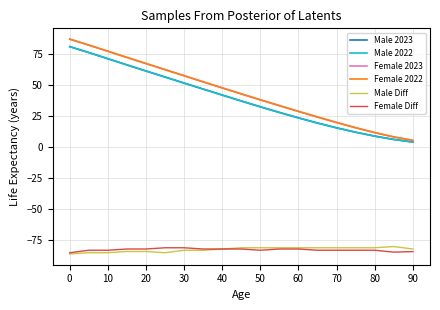

True or false: Female Diff and Male 2022 cross at least once.

False